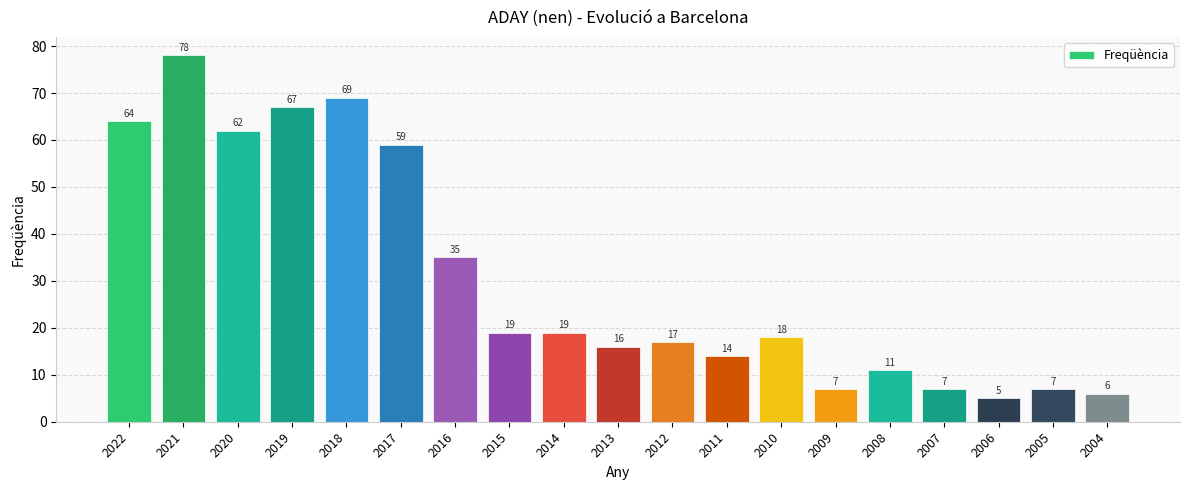

True or false: the data shows 10 at 2004.

False